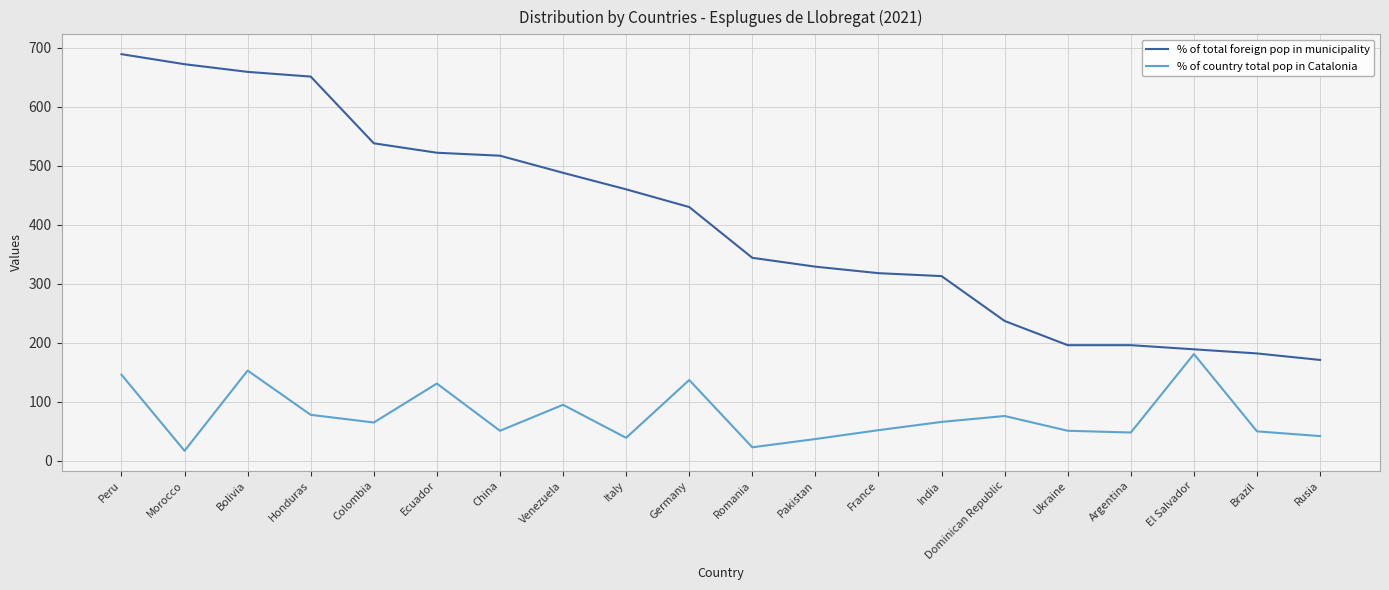

Which category has the highest value in the % of country total pop in Catalonia series?

El Salvador